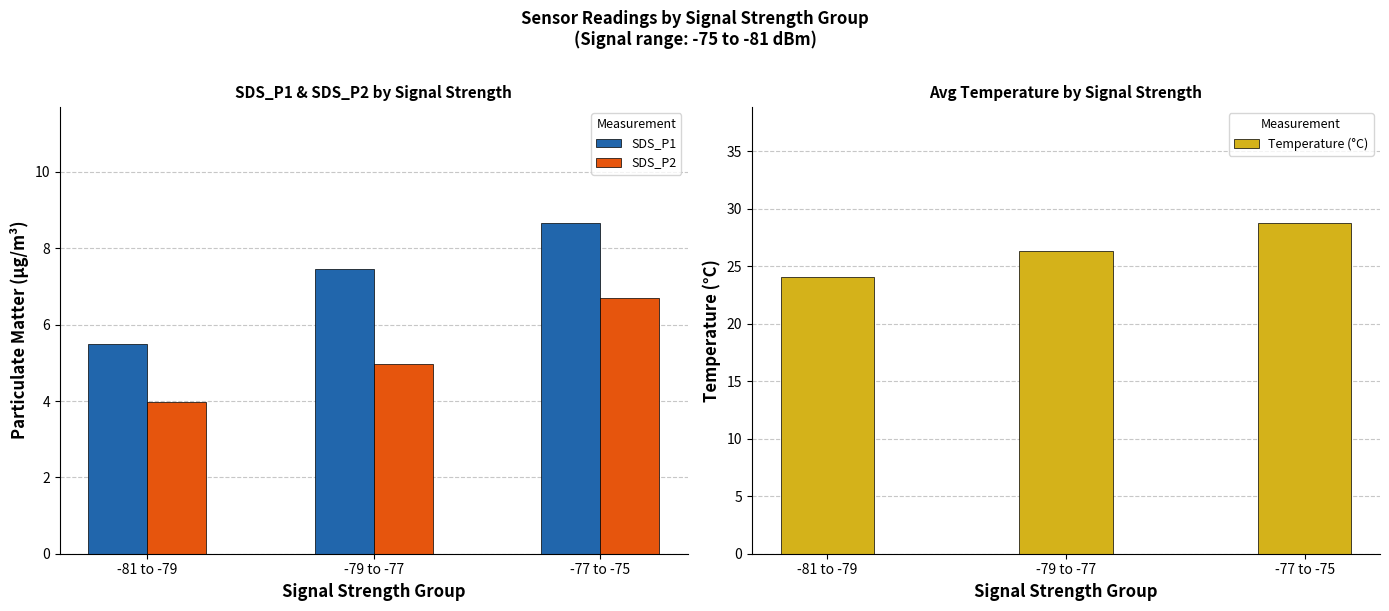

True or false: Temperature (°C) has a value of 47.9 at -77 to -75.

False